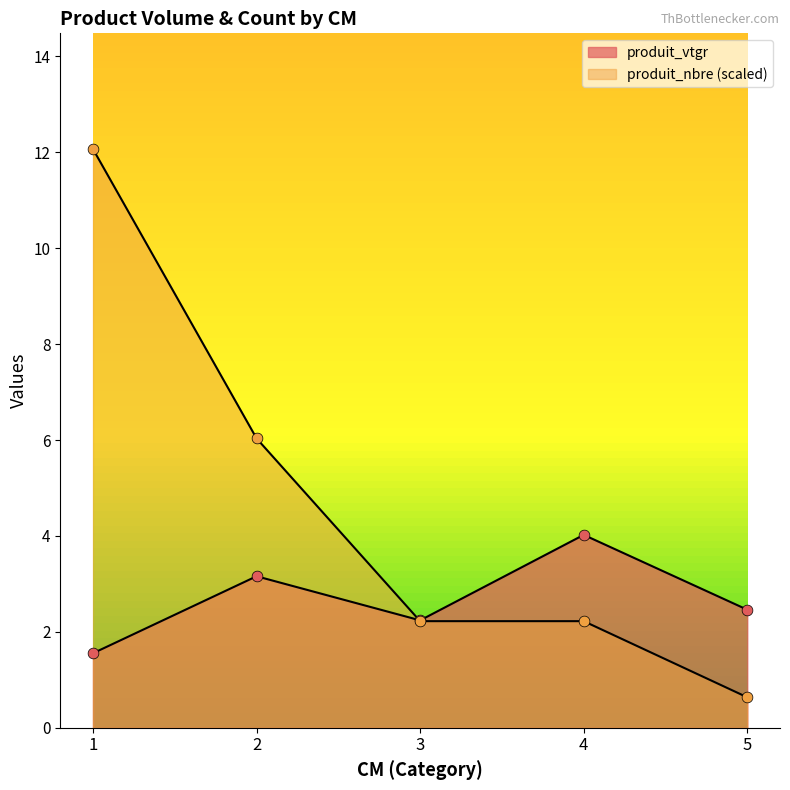

At how many categories does at least one series exceed 5?

2